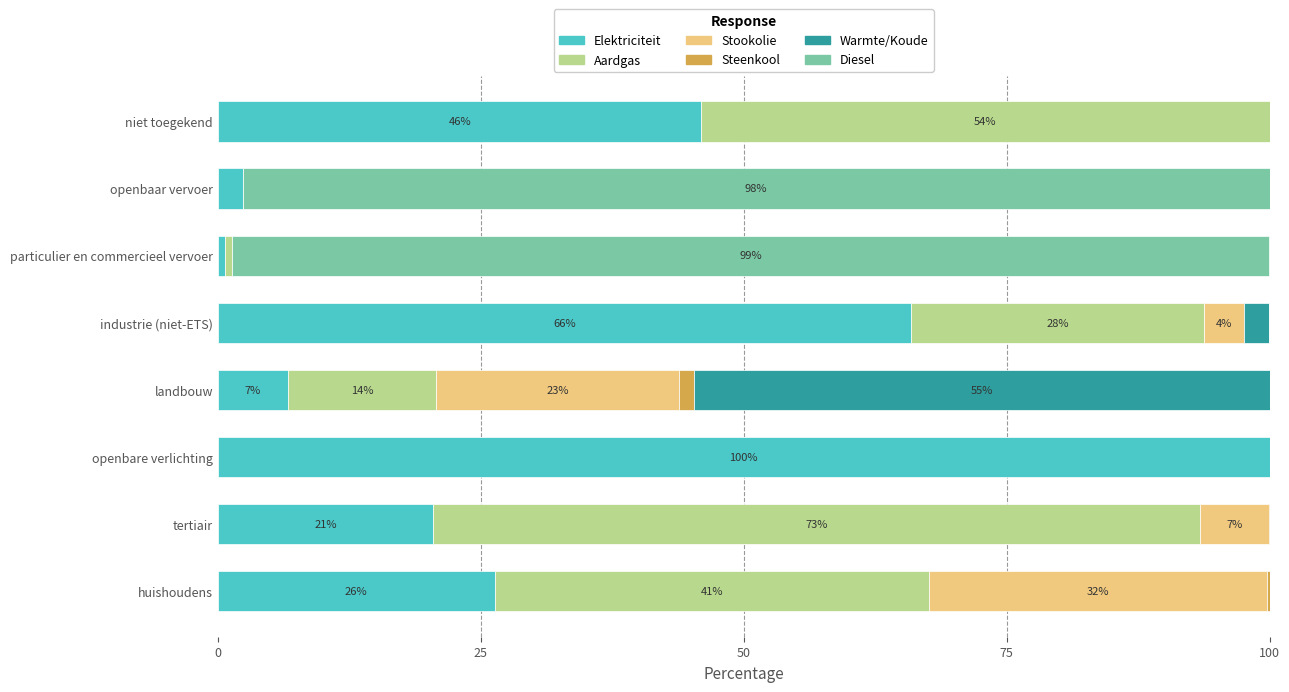

How many data points in Elektriciteit are above 26?

4